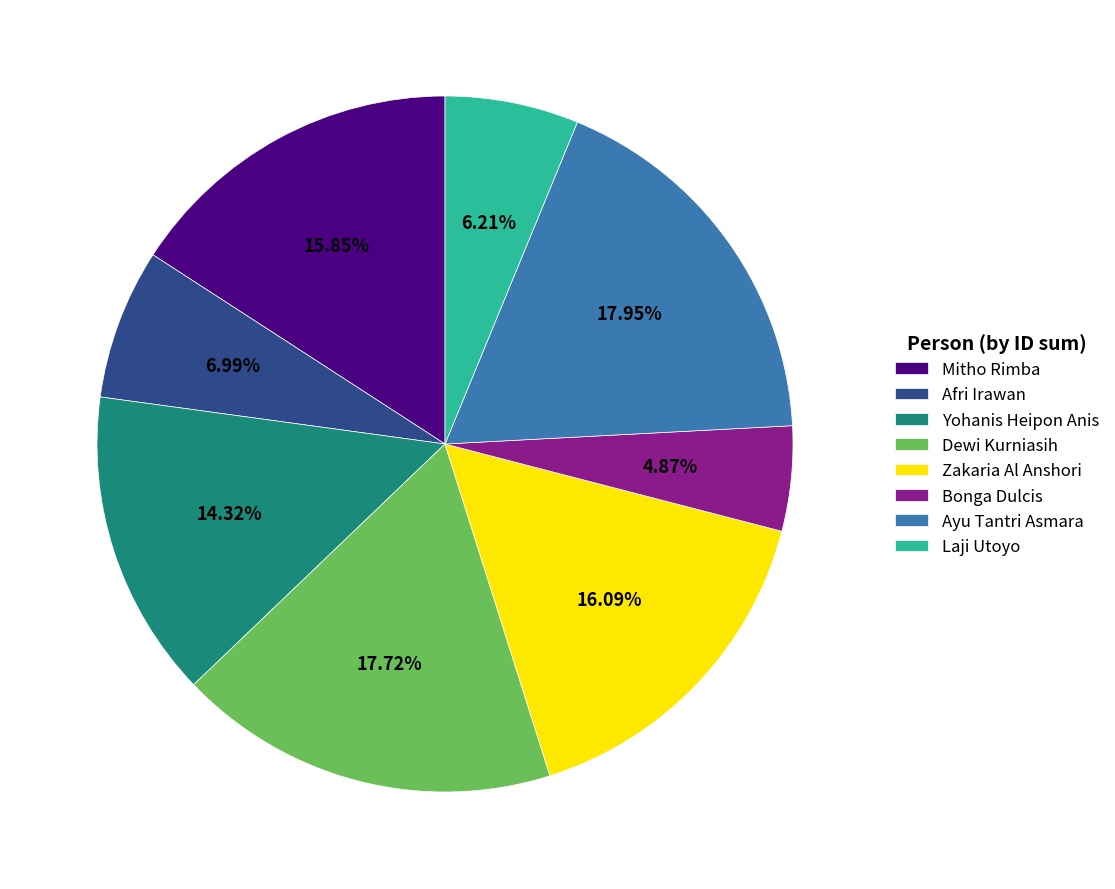

What is the ratio of the value at Mitho Rimba to the value at Yohanis Heipon Anis?

1.1